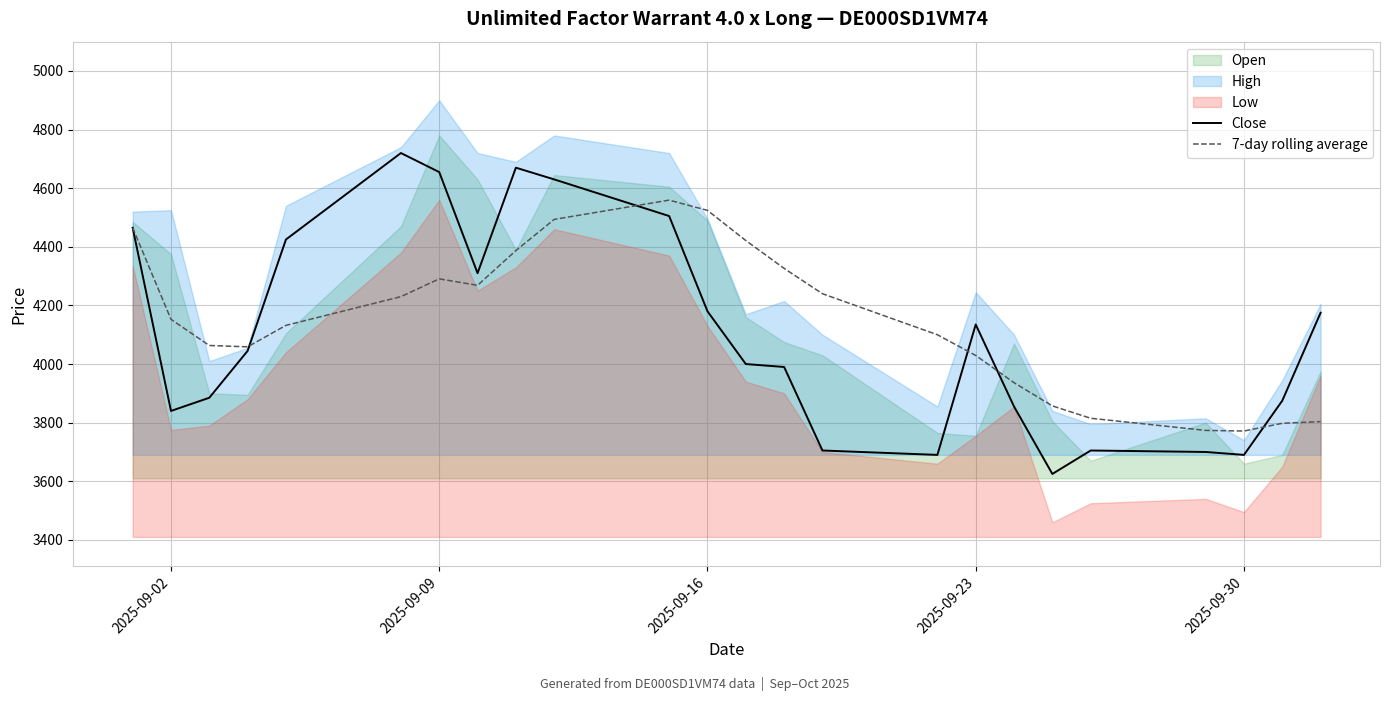

How many times do 7-day rolling average and Close cross each other?

5